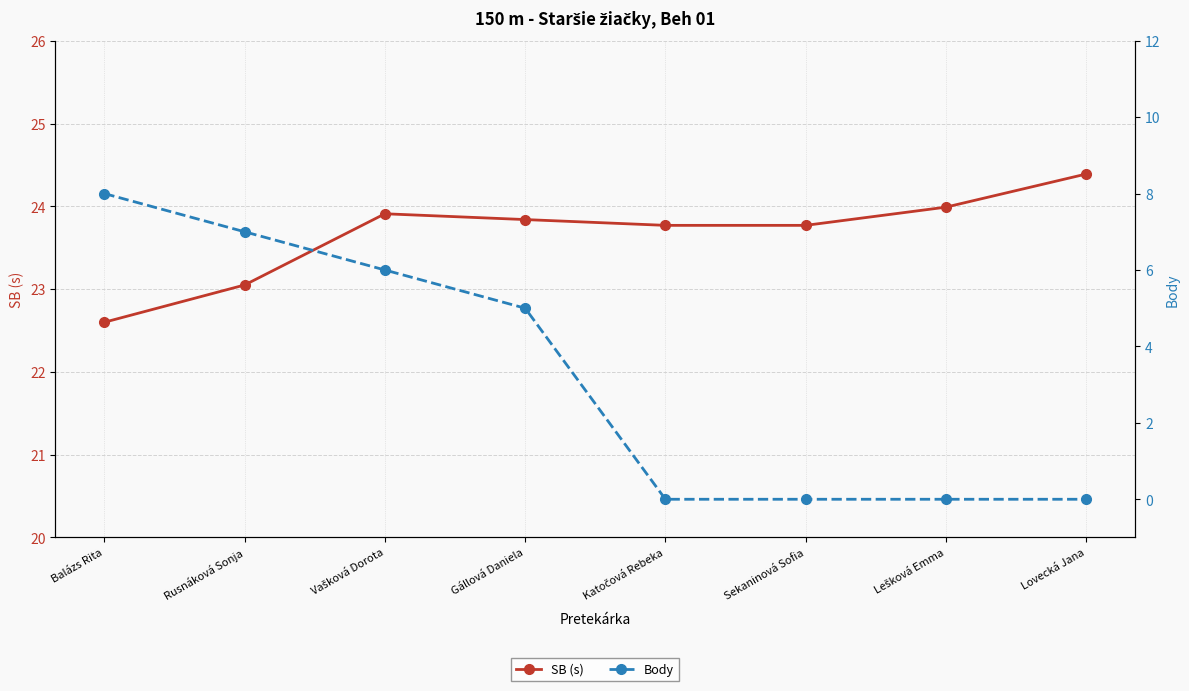

Which series has the largest range (max minus min)?

Body